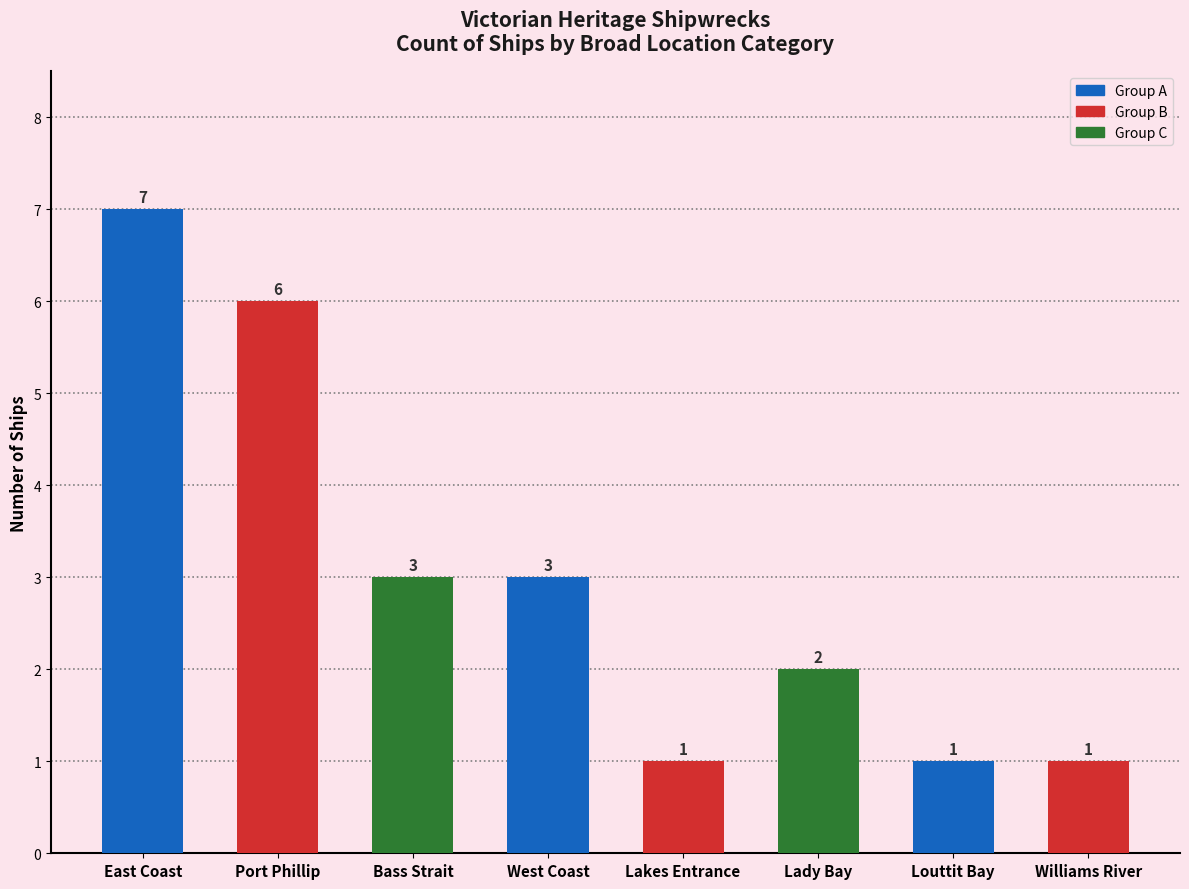

Reading left to right, extract all data points from this chart.

East Coast=7	Port Phillip=6	Bass Strait=3	West Coast=3	Lakes Entrance=1	Lady Bay=2	Louttit Bay=1	Williams River=1